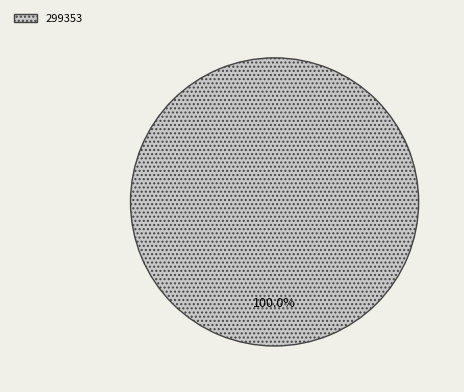

True or false: 299353 accounts for 100% of the total.

True